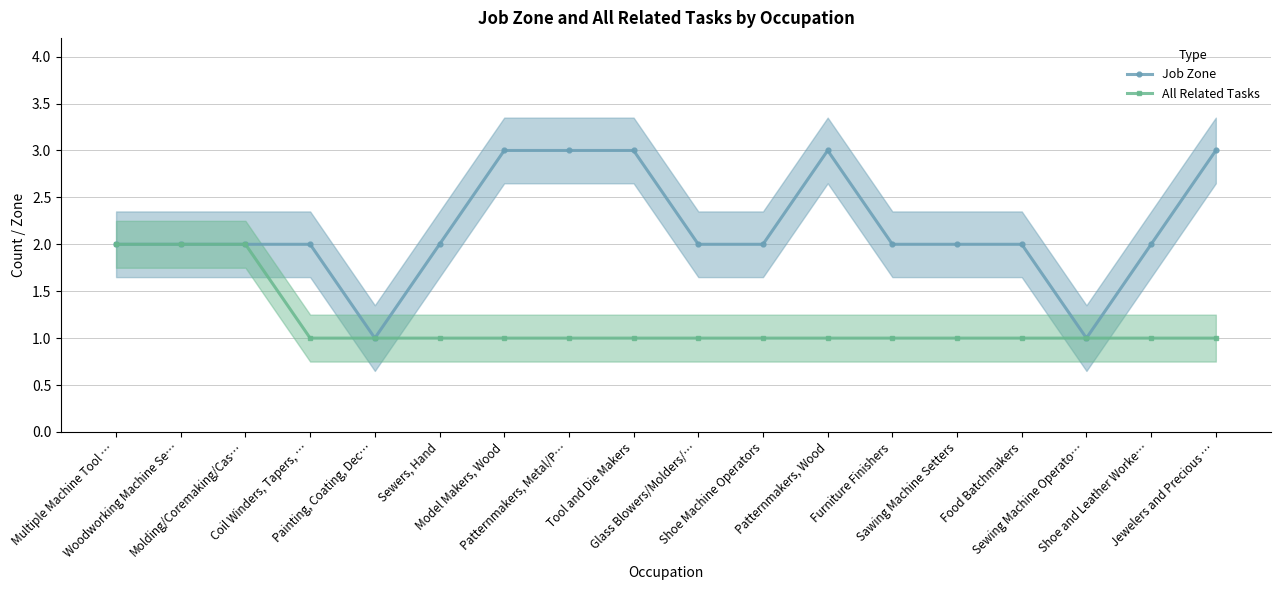

What is the average value of the All Related Tasks series?

1